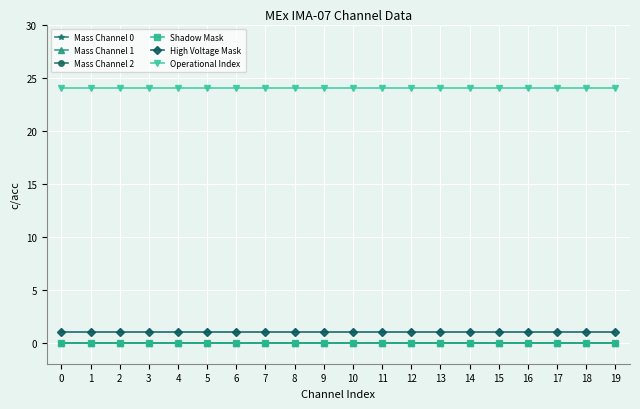

Which has a higher value, 9 or 5?

9